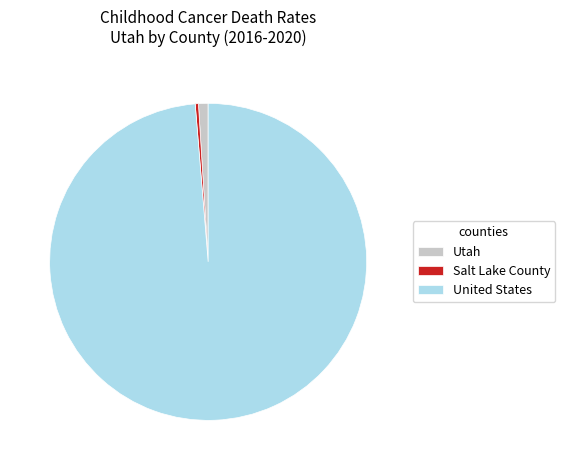

Do Utah and United States together represent more than half of the pie?

Yes